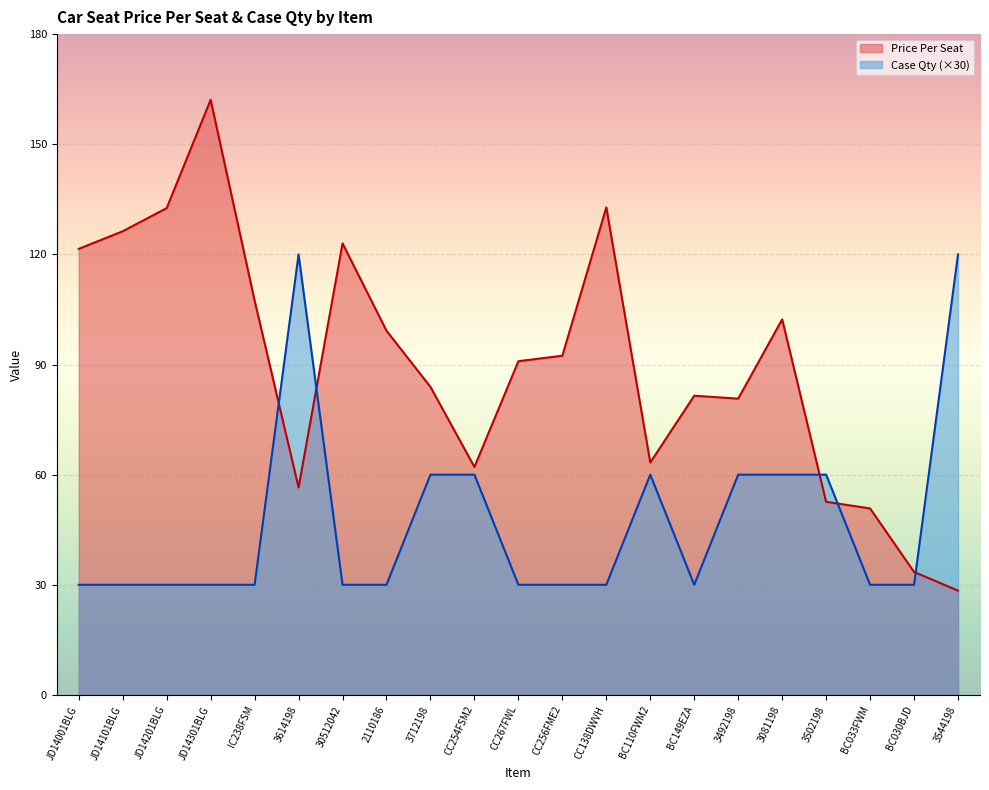

Rank the series by their maximum value, from highest to lowest.

Price Per Seat, Case Qty (×30)